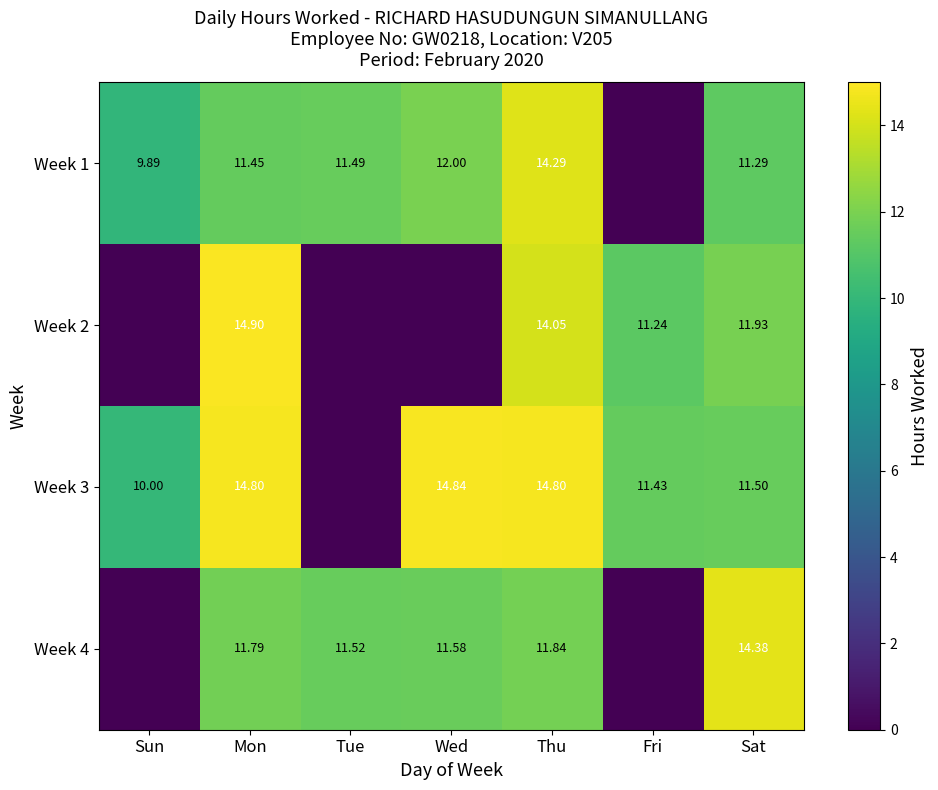

What is the difference between the maximum and second lowest values in the Week 4 series?

14.4